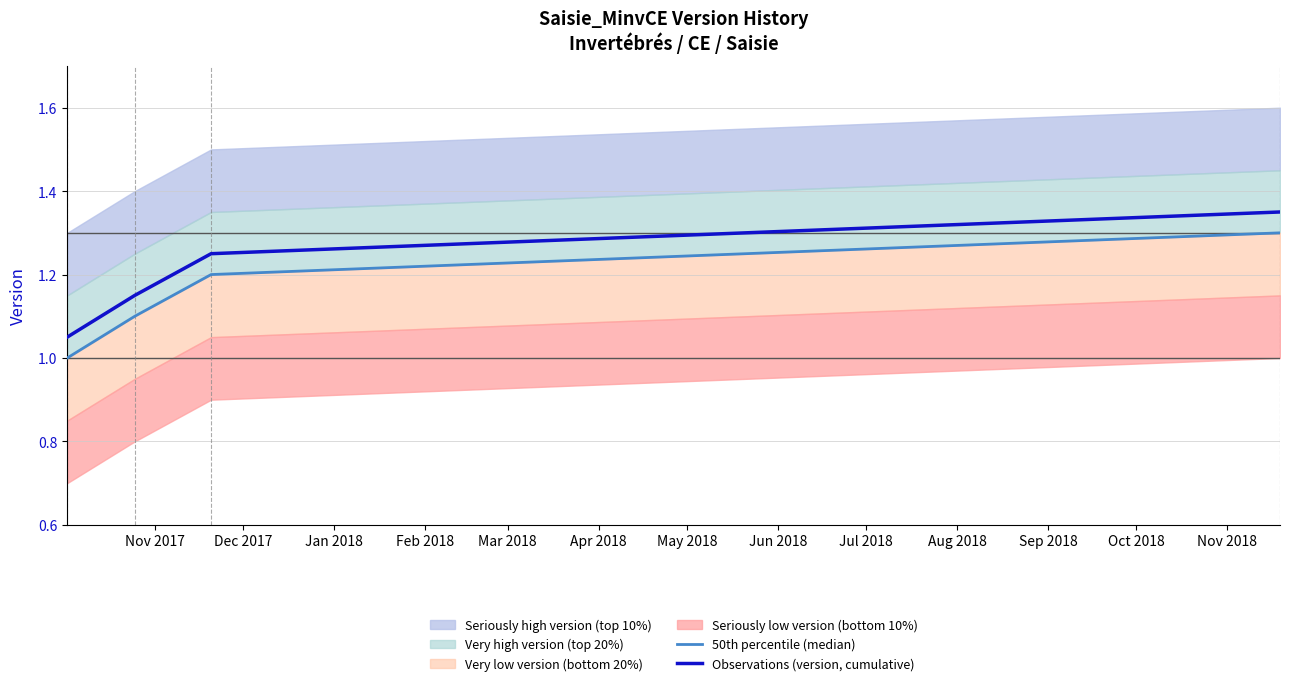

True or false: Observations (version, cumulative) has more than 1 interior local peaks.

False